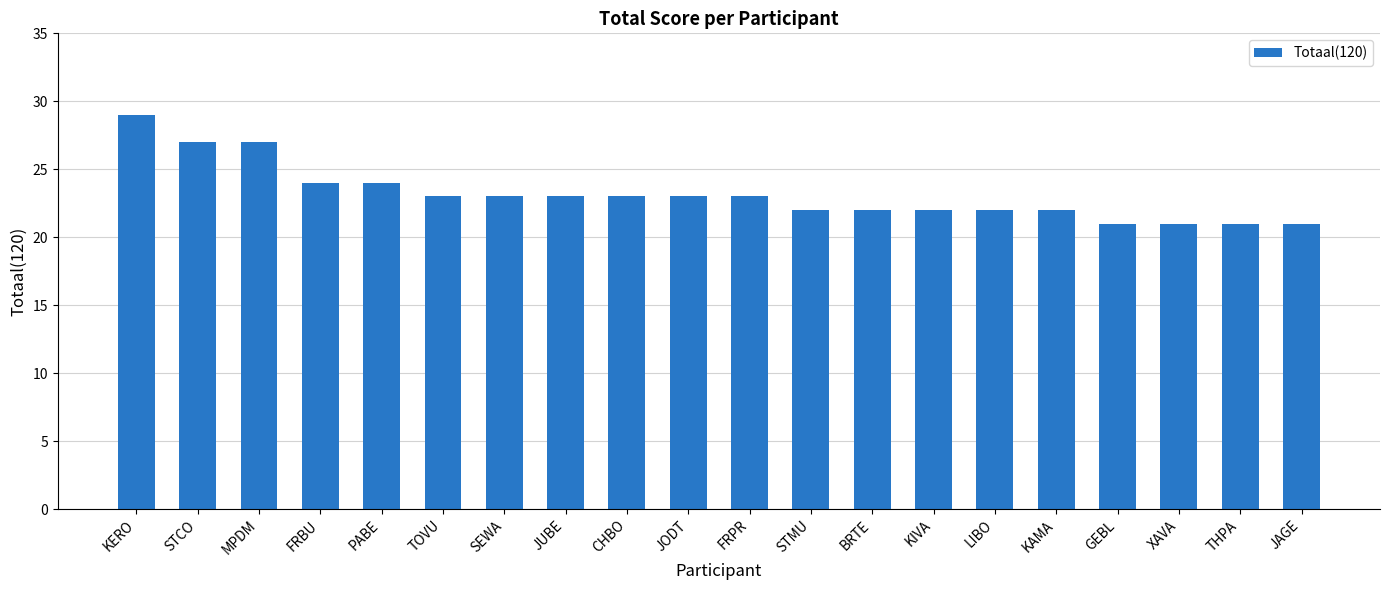

How many values are below 23?

9